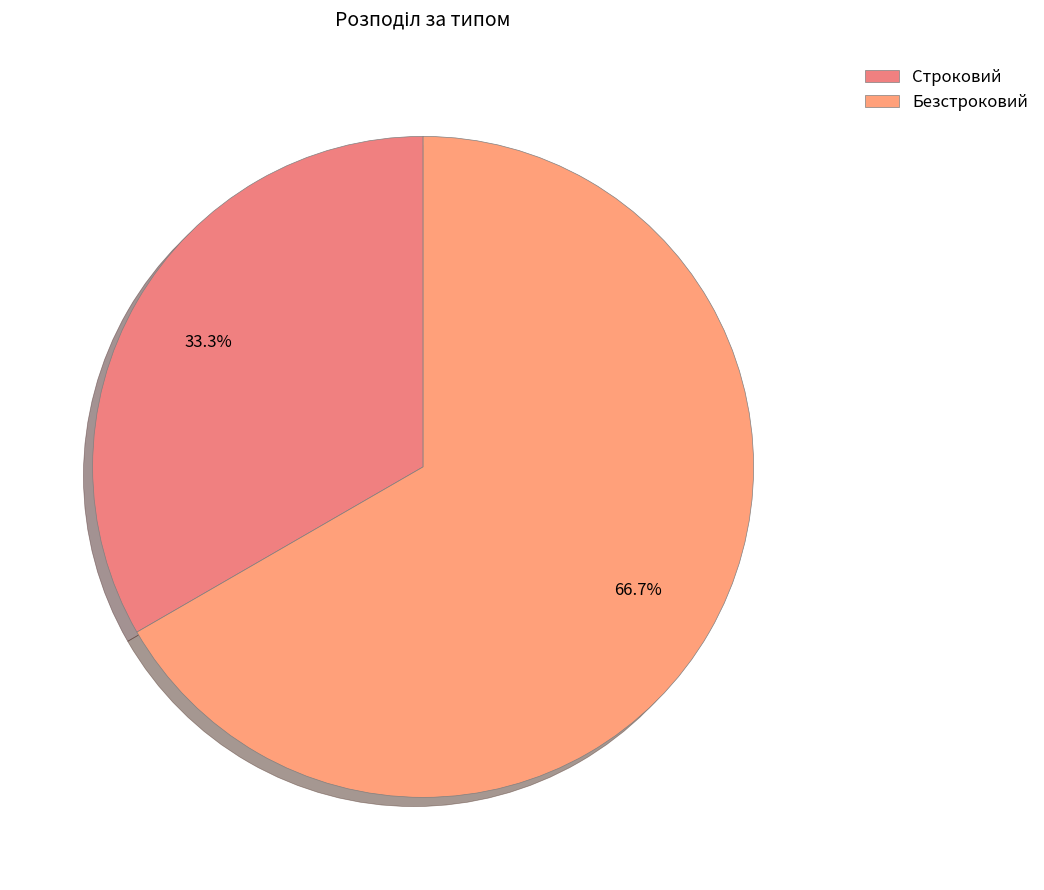

Rank the categories by value from lowest to highest.

Строковий, Безстроковий